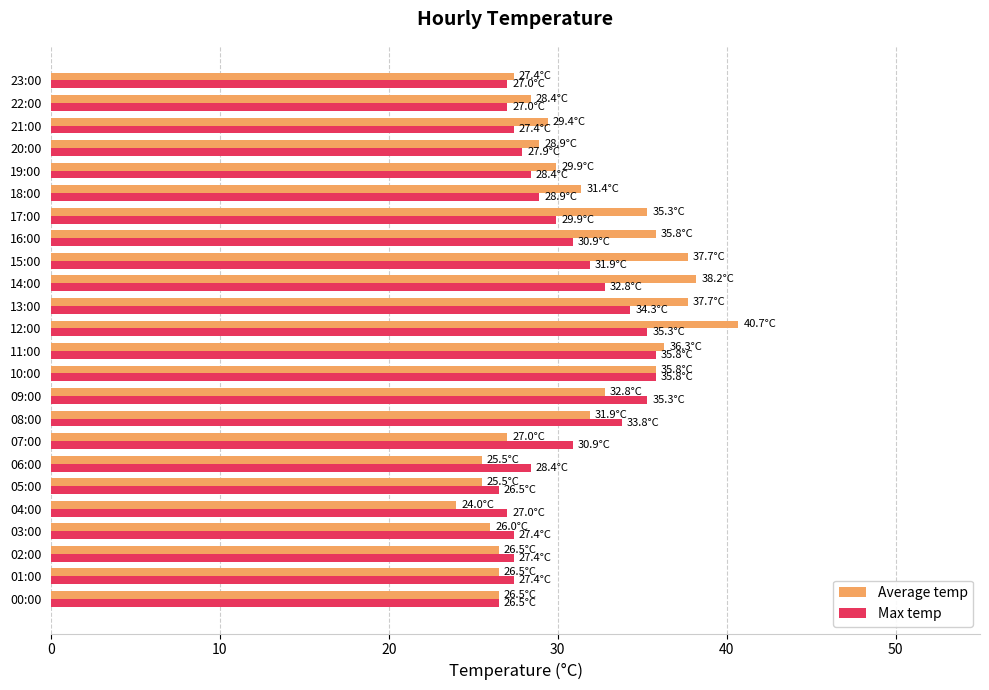

The Max temp series shows 14.8 at 06:00. True or false?

False